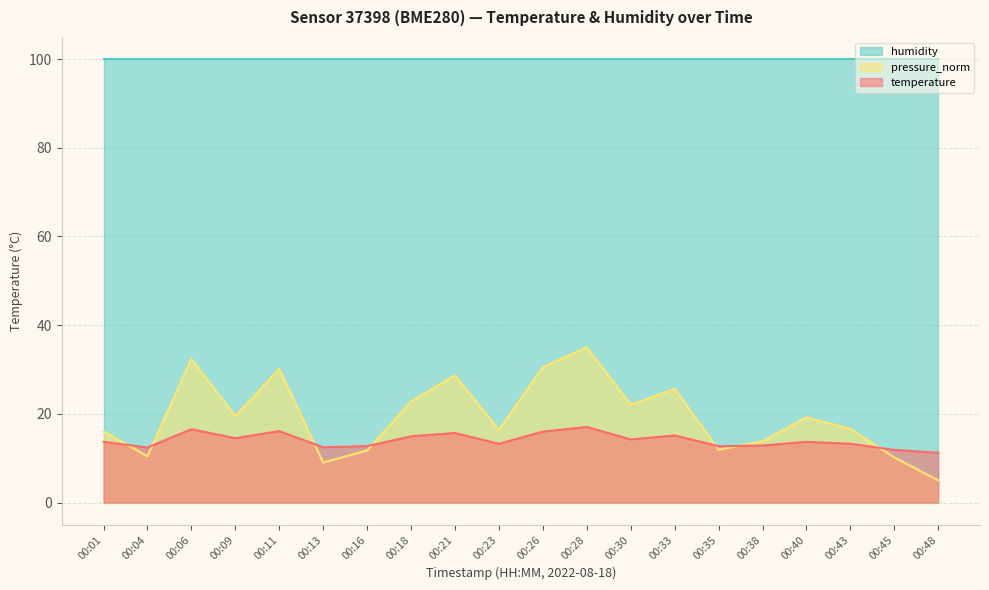

What are all the series names shown in the legend?

humidity, pressure_norm, temperature